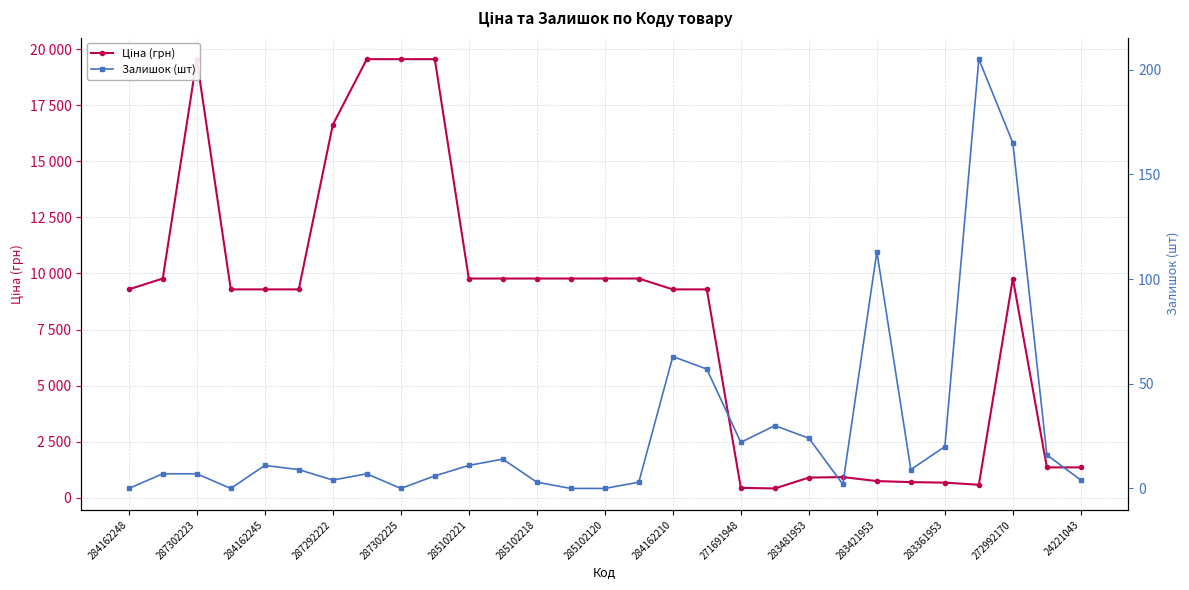

Which series changed the most between 284162248 and 272992170?

Ціна (грн)